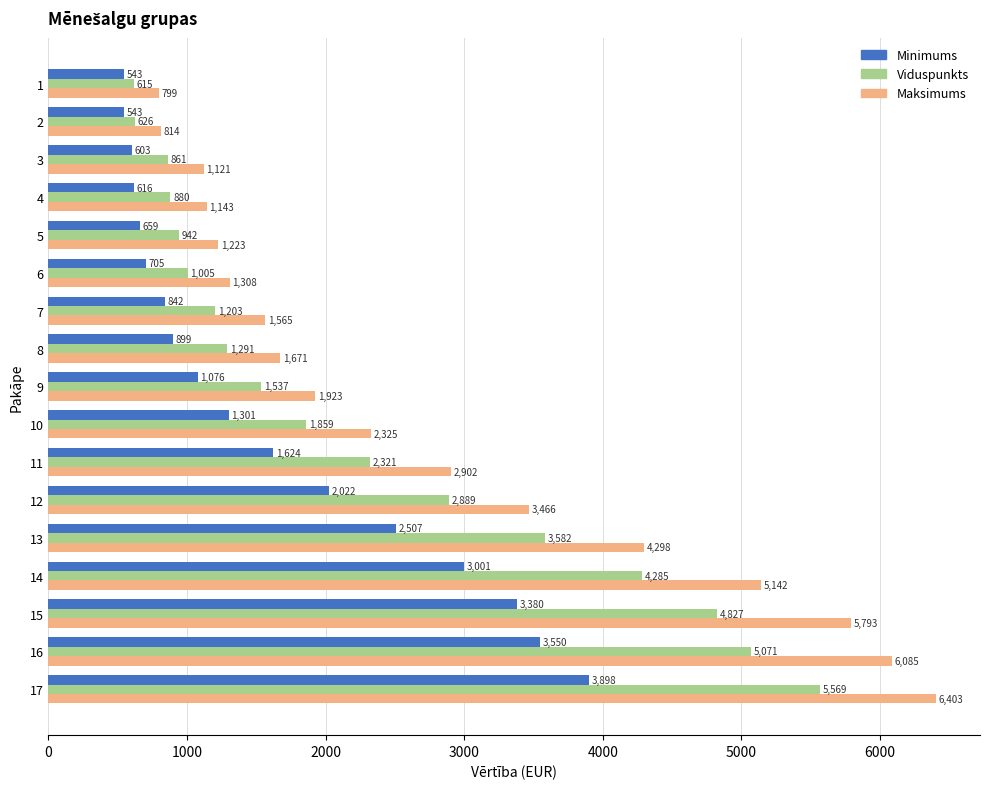

At which label is Minimums closest to 2220?

12